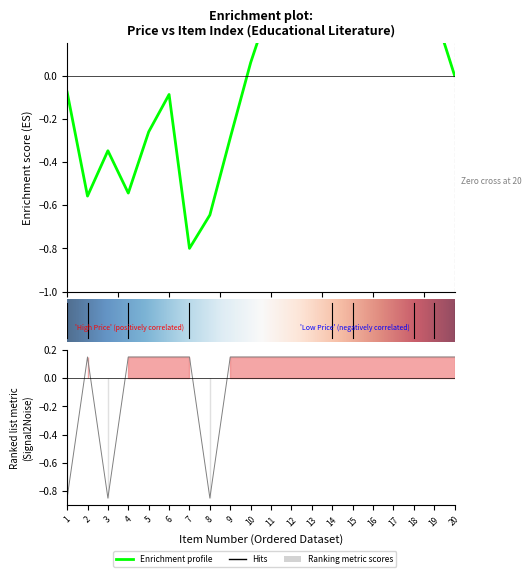

Count the number of categories in the chart.

20